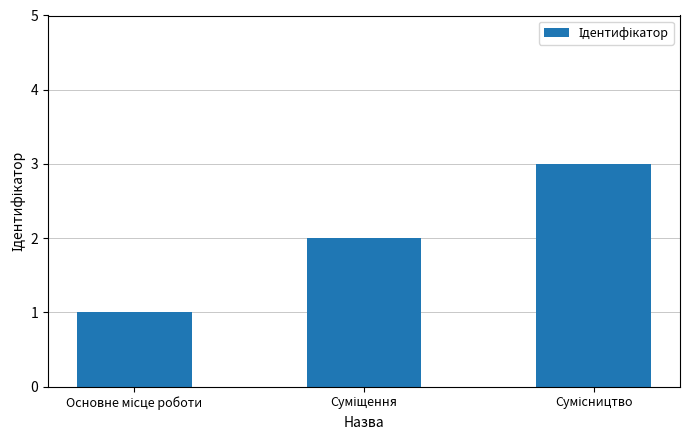

What is the maximum value shown in the chart?

3